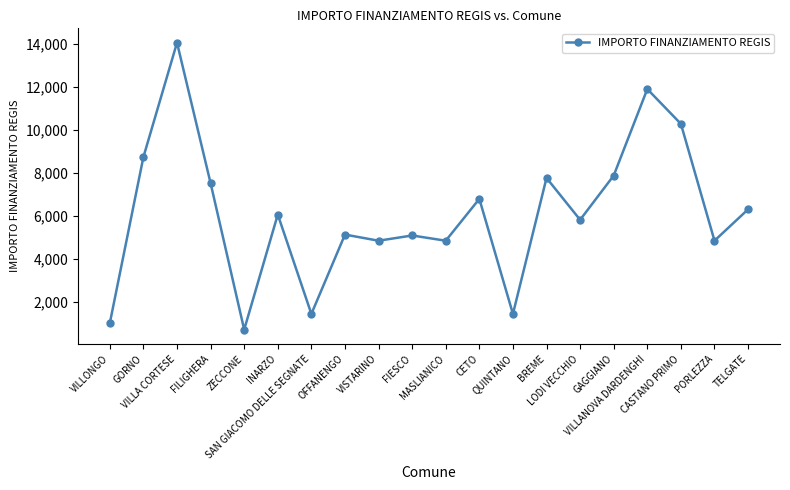

Is this an area chart (filled region under the line)?

No